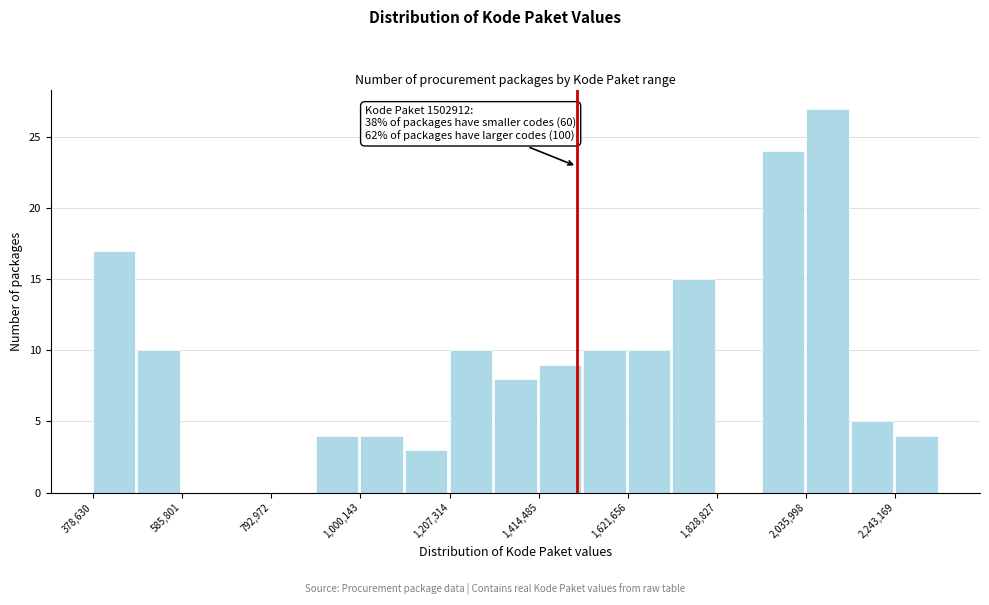

Around what value on the x-axis is the tallest bar? Give the approximate position of its centre, as read against the axis.

2100000